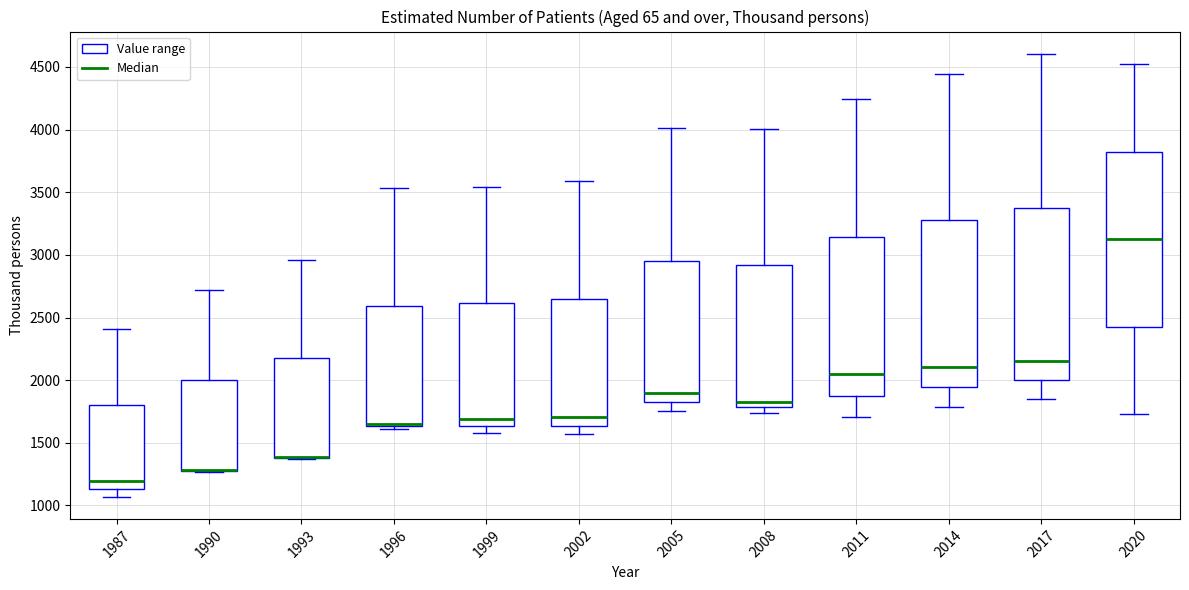

Reading left to right, read every box against the y-axis: the position of its median line, the range the box covers, and the ends of its whiskers. The values are not printed on the chart, so give them approximately, as read against the axis.

1987: median 1200, box 1150 to 1800, whiskers 1050 to 2400
1990: median 1300 (drawn on the box's lower edge), box 1300 to 2000, whiskers 1250 to 2700
1993: median 1400 (drawn on the box's lower edge), box 1400 to 2200, whiskers 1350 to 2950
1996: median 1650 (just above the box's lower edge), box 1650 to 2600, whiskers 1600 to 3550
1999: median 1700, box 1650 to 2600, whiskers 1600 to 3550
2002: median 1700, box 1650 to 2650, whiskers 1550 to 3600
2005: median 1900, box 1800 to 2950, whiskers 1750 to 4000
2008: median 1850, box 1800 to 2900, whiskers 1750 to 4000
2011: median 2050, box 1900 to 3150, whiskers 1700 to 4250
2014: median 2100, box 1950 to 3250, whiskers 1800 to 4450
2017: median 2150, box 2000 to 3400, whiskers 1850 to 4600
2020: median 3150, box 2450 to 3850, whiskers 1750 to 4500